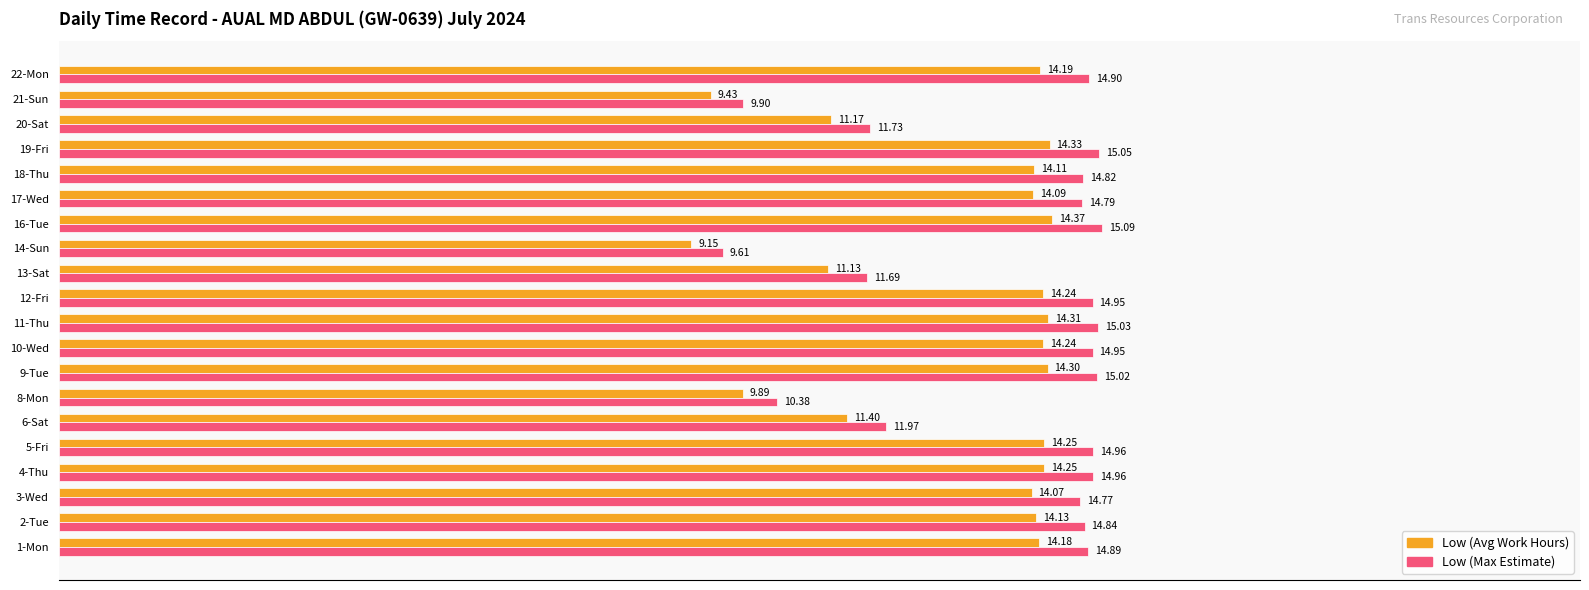

What is the sum of all Low (Max Estimate) values?

274.3